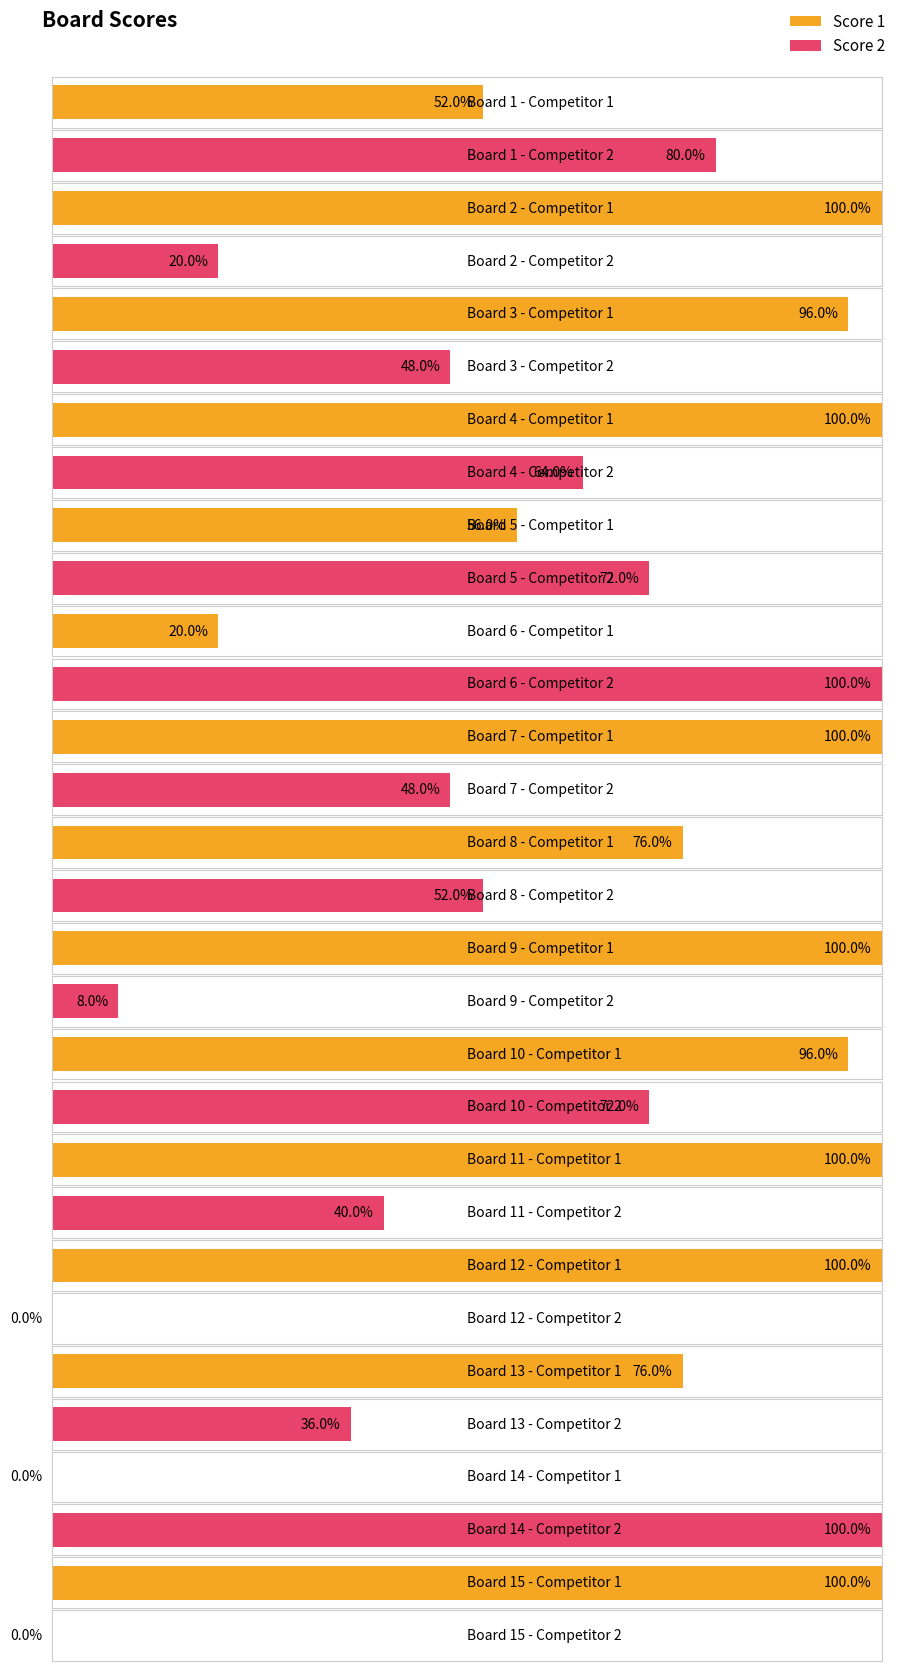

True or false: Score 2 has a value of -16 at 12.

False